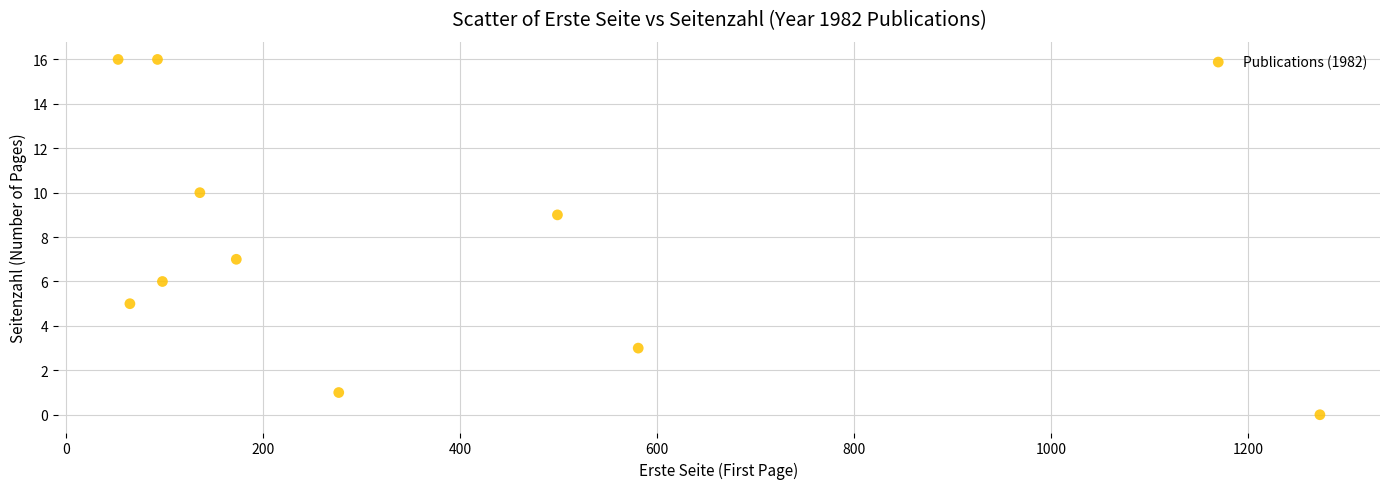

What is the range of X values (max minus min)?

1220